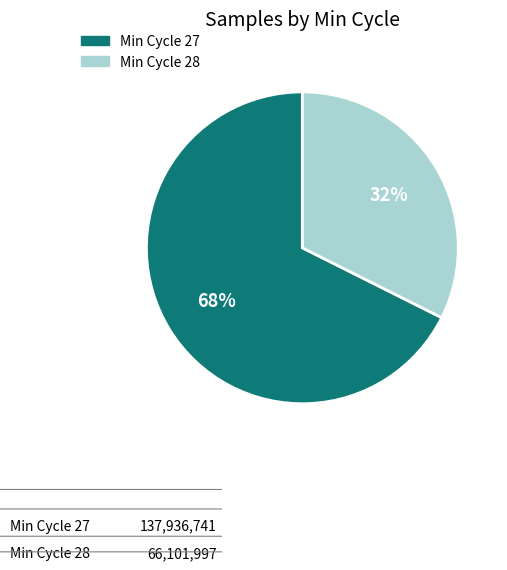

To the nearest percent, what is the average slice percentage?

50%